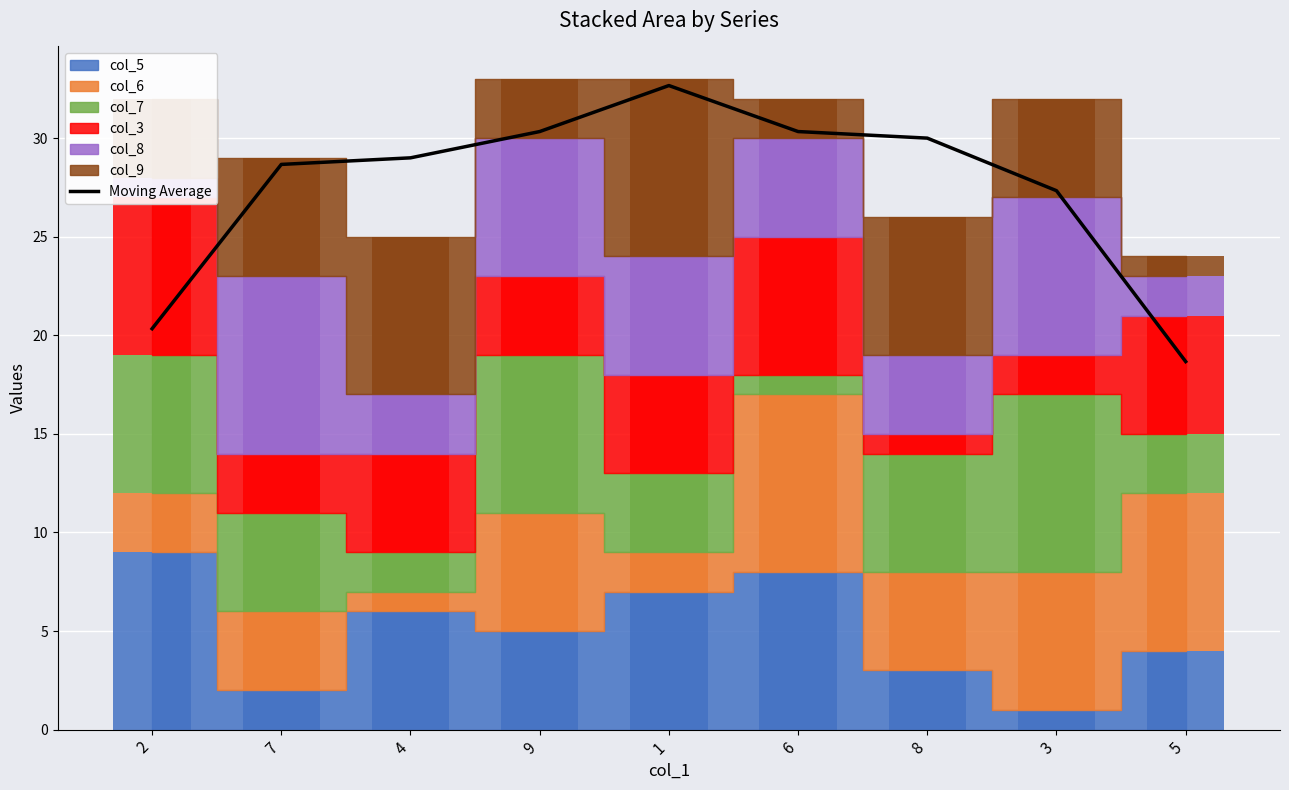

What is the sum of the values at 8 and 1?

62.7